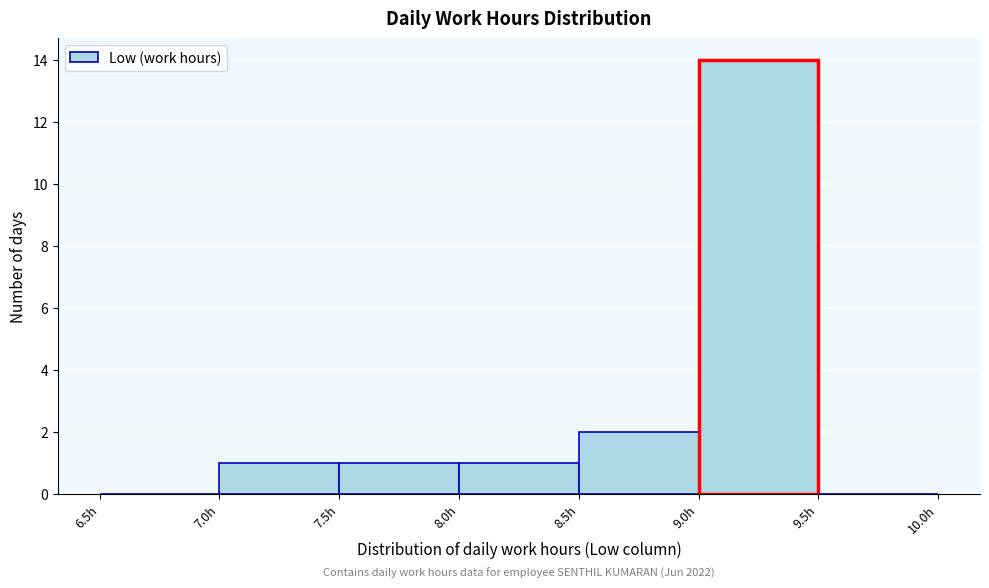

Which range on the x-axis has the tallest bar?

9.0 to 9.5